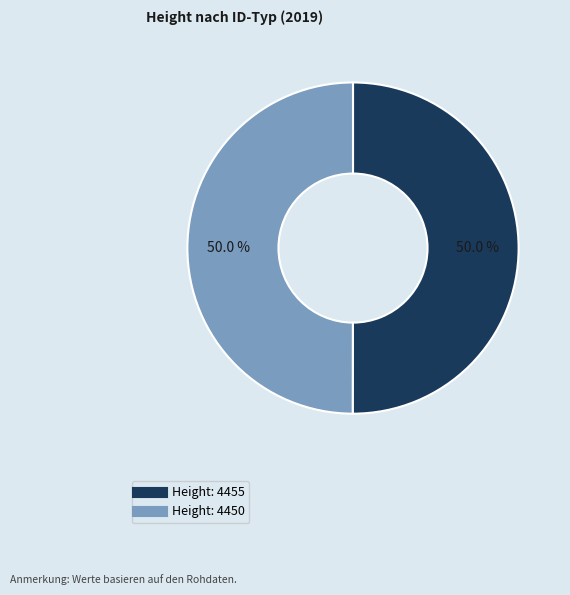

How many segments does this pie chart have?

2